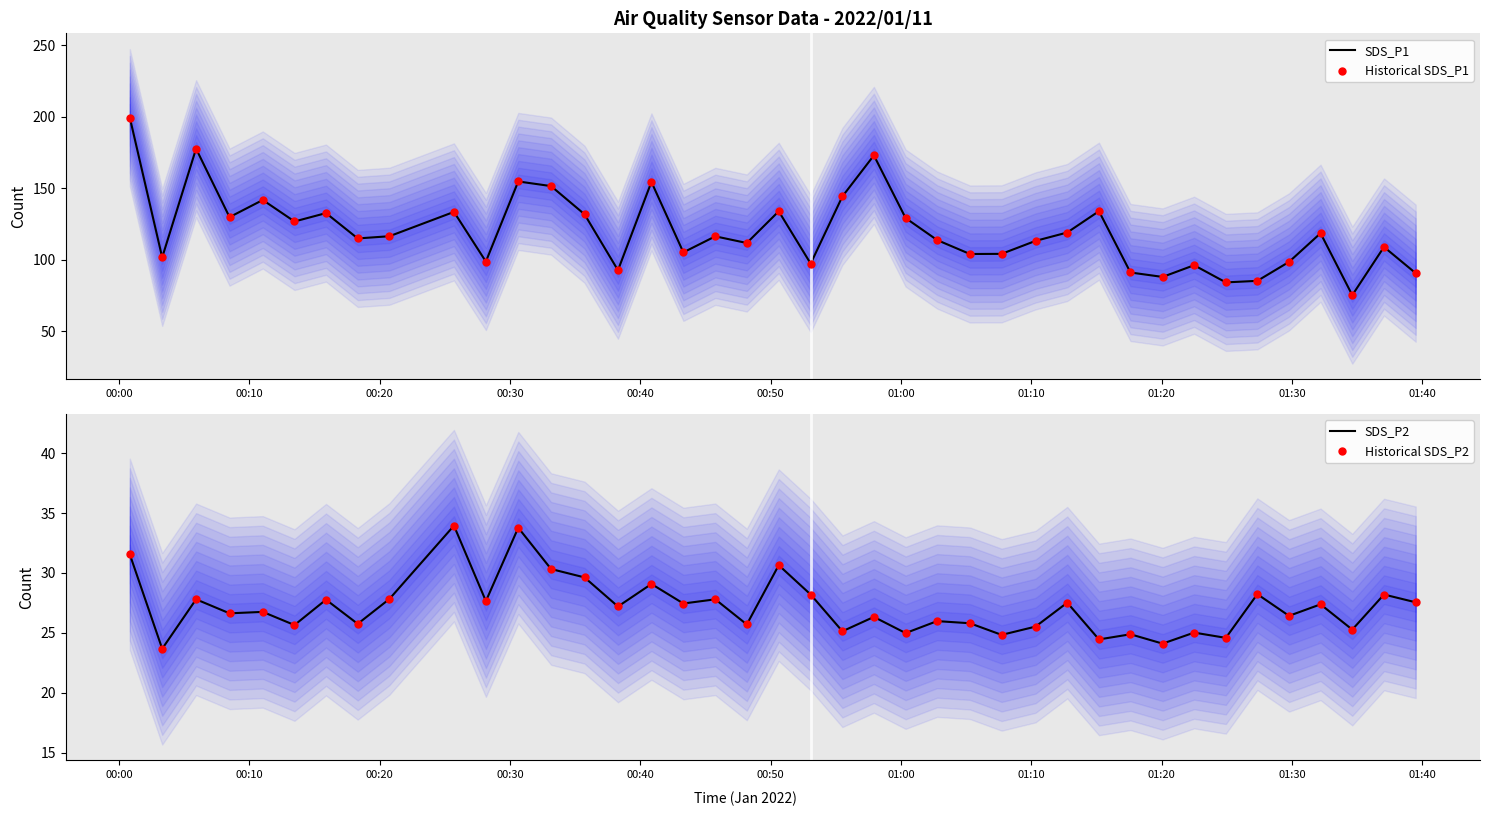

Which series has the largest total across all categories?

SDS_P1